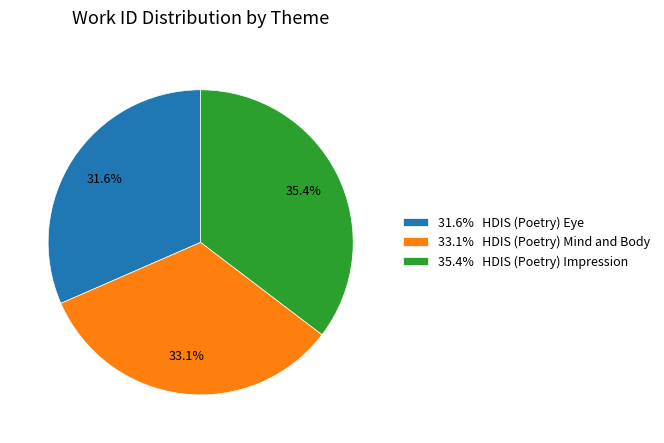

Is the sum of 31.6% HDIS (Poetry) Eye and 33.1% HDIS (Poetry) Mind and Body greater than half?

Yes